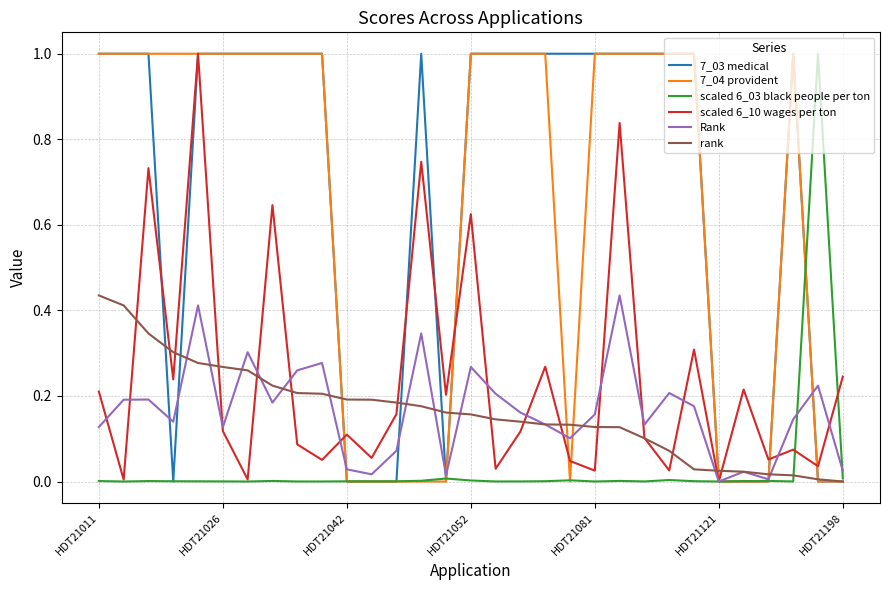

What is the greatest value displayed?

1.0